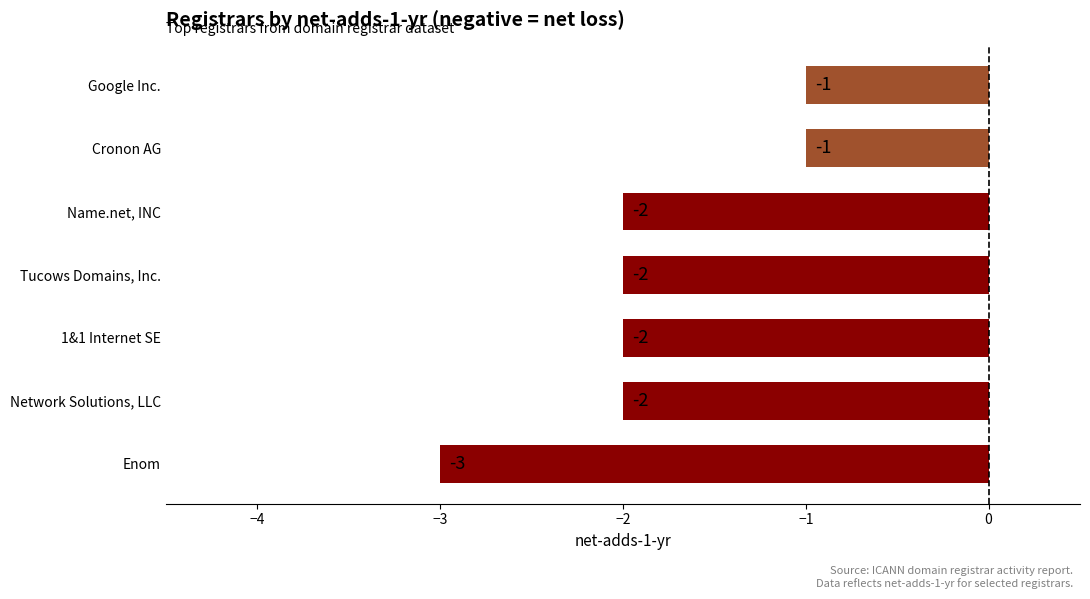

Between Network Solutions, LLC and Enom, which is larger?

Network Solutions, LLC